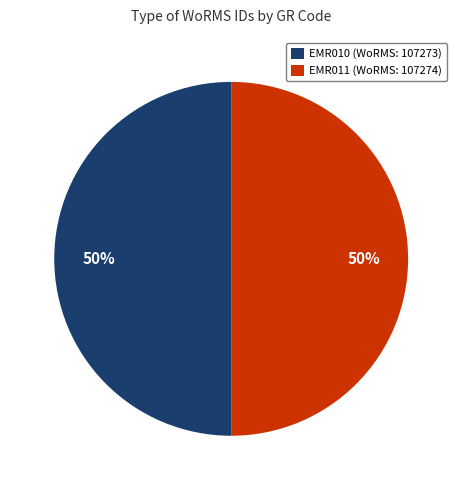

The EMR011 (WoRMS: 107274) slice represents 43% of the pie. True or false?

False